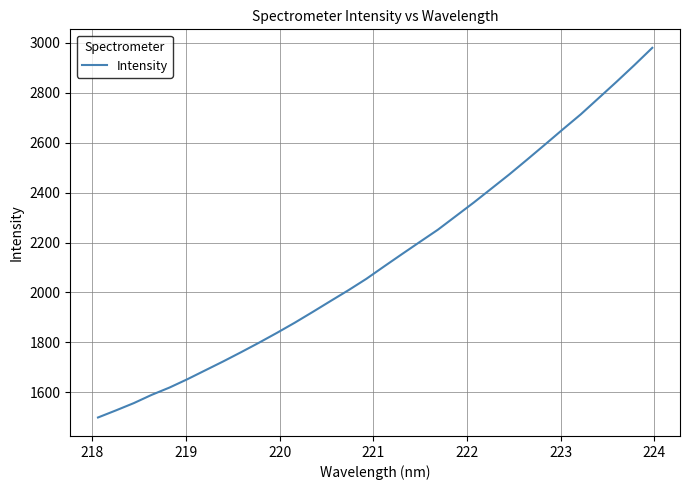

What is the greatest value displayed?

2980.6